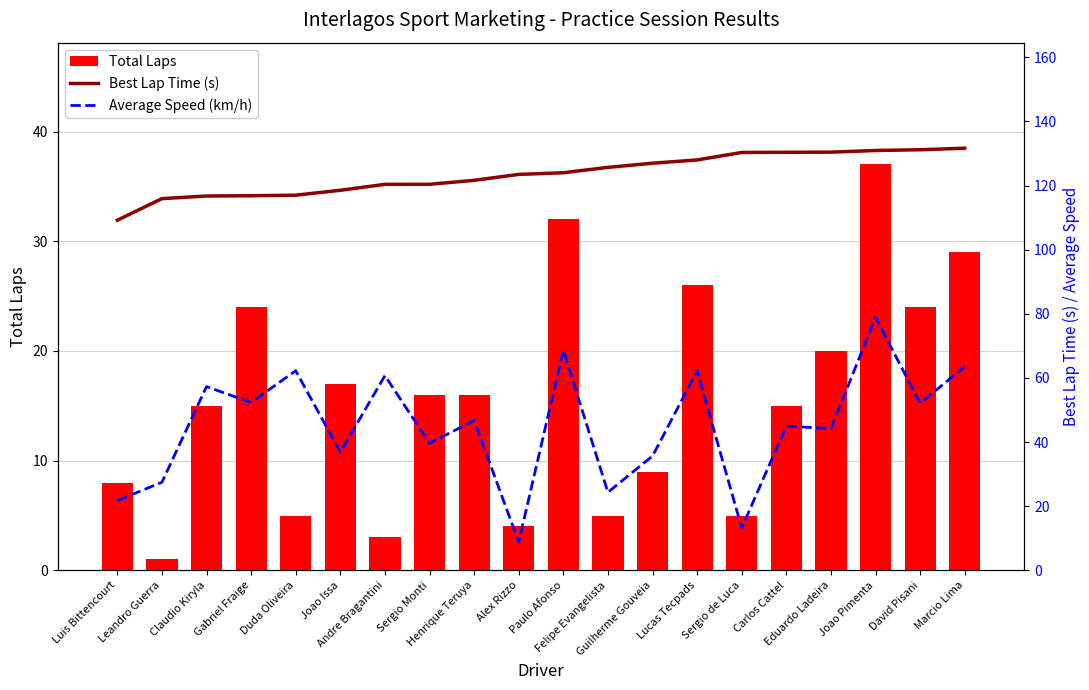

What is the average value of the Best Lap Time (s) series?

123.5